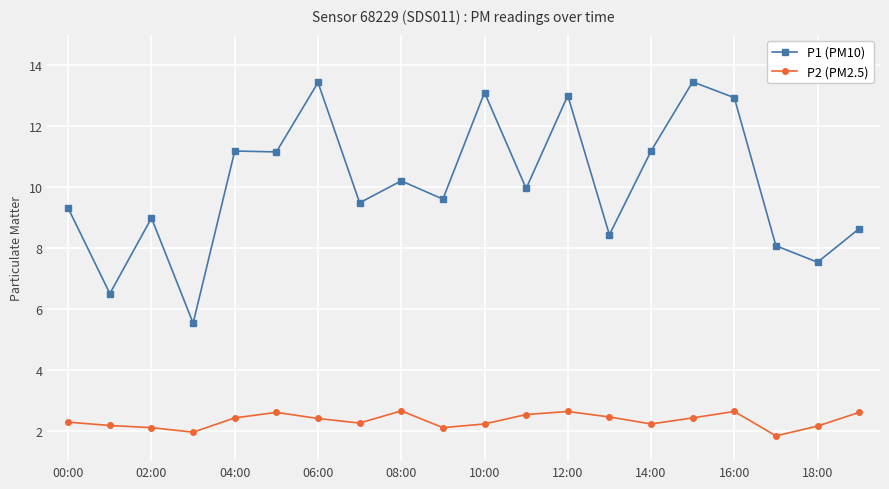

What are all the series names shown in the legend?

P1 (PM10), P2 (PM2.5)